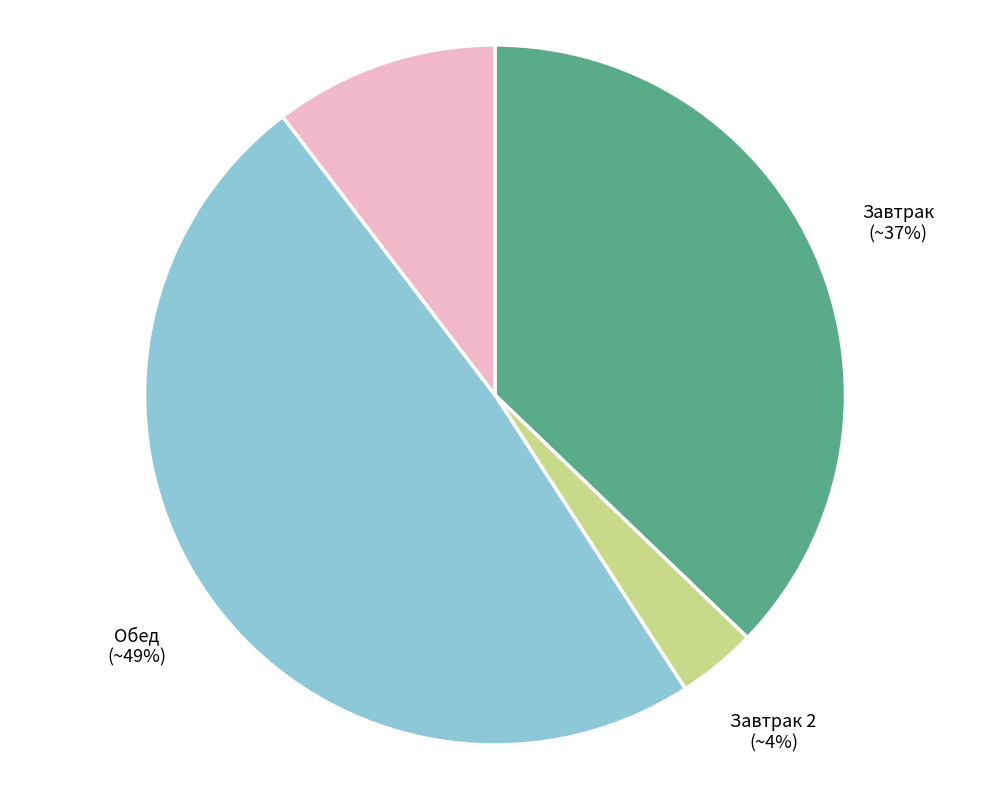

Is there a majority slice in this chart?

No